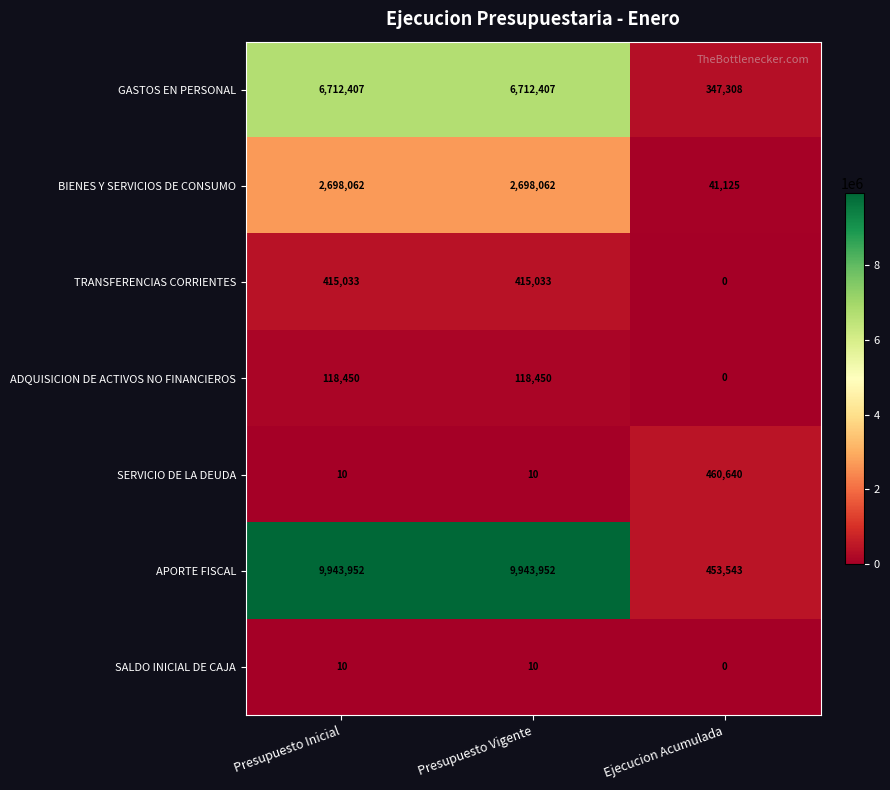

Reading right to left, extract all data points from this chart.

GASTOS EN PERSONAL: Ejecucion Acumulada=347308	Presupuesto Vigente=6712407	Presupuesto Inicial=6712407
BIENES Y SERVICIOS DE CONSUMO: Ejecucion Acumulada=41125	Presupuesto Vigente=2698062	Presupuesto Inicial=2698062
TRANSFERENCIAS CORRIENTES: Ejecucion Acumulada=0	Presupuesto Vigente=415033	Presupuesto Inicial=415033
ADQUISICION DE ACTIVOS NO FINANCIEROS: Ejecucion Acumulada=0	Presupuesto Vigente=118450	Presupuesto Inicial=118450
SERVICIO DE LA DEUDA: Ejecucion Acumulada=460640	Presupuesto Vigente=10	Presupuesto Inicial=10
APORTE FISCAL: Ejecucion Acumulada=453543	Presupuesto Vigente=9943952	Presupuesto Inicial=9943952
SALDO INICIAL DE CAJA: Ejecucion Acumulada=0	Presupuesto Vigente=10	Presupuesto Inicial=10